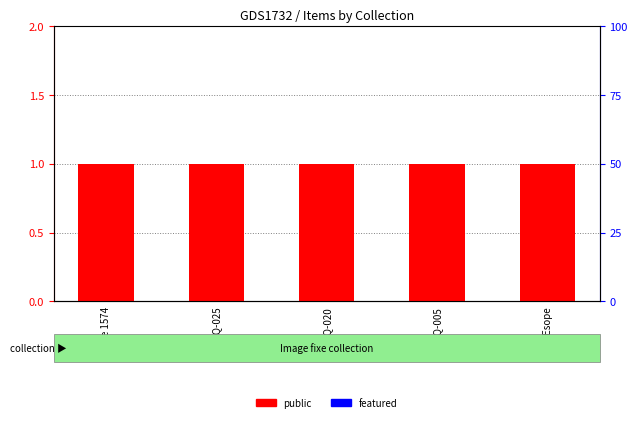

How many categories are shown in the chart?

5